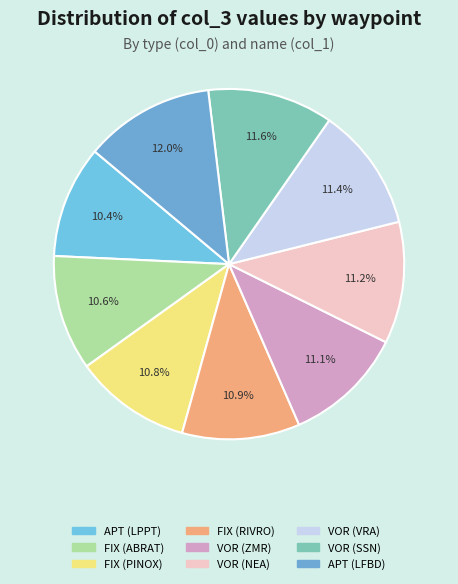

Approximately how many times larger is the value at VOR (SSN) compared to VOR (NEA)?

1.0